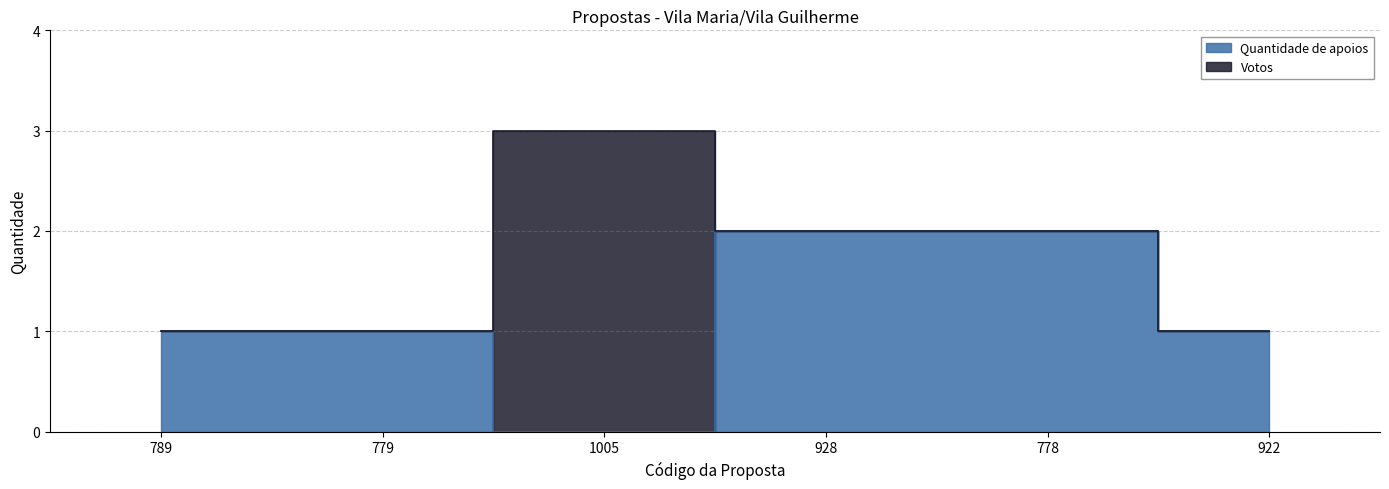

Reading left to right, list all the values displayed in this chart.

789=1	779=1	1005=0	928=2	778=2	922=1